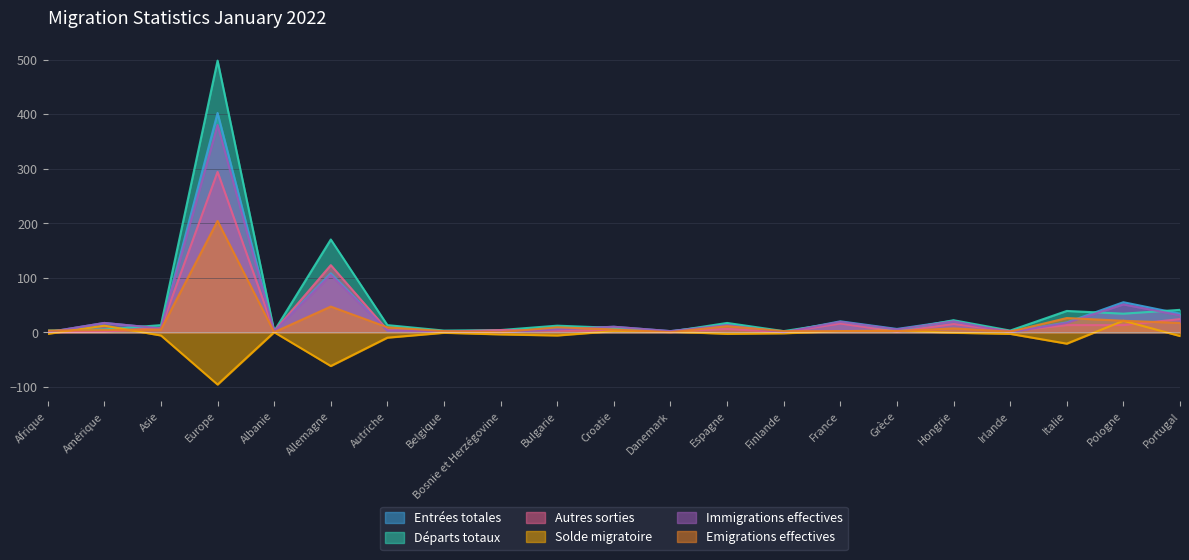

Which series has the largest total across all categories?

Départs totaux